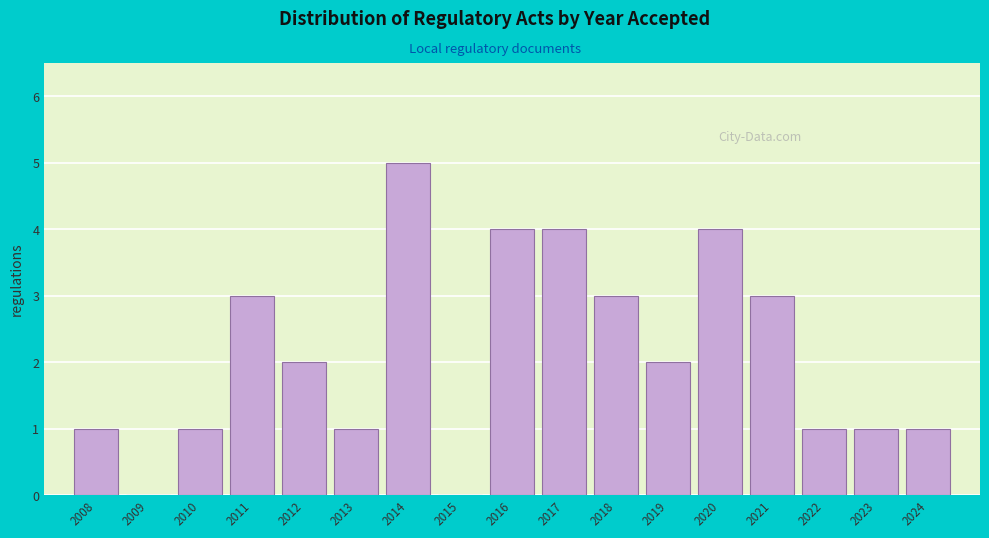

Which label corresponds to the largest value in the chart?

2014